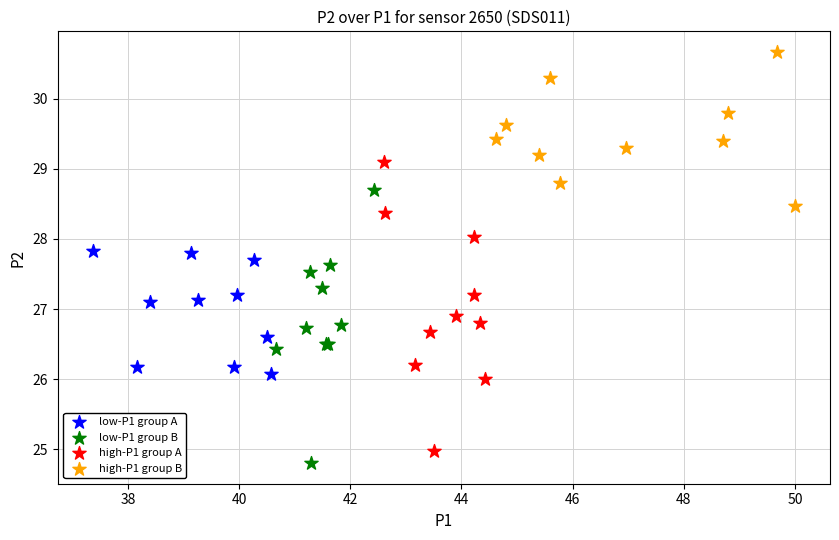

Which series contains the highest Y value?

high-P1 group B